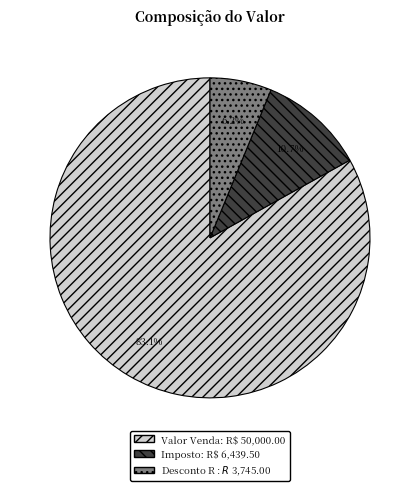

Which slice is the smallest?

Desconto R$